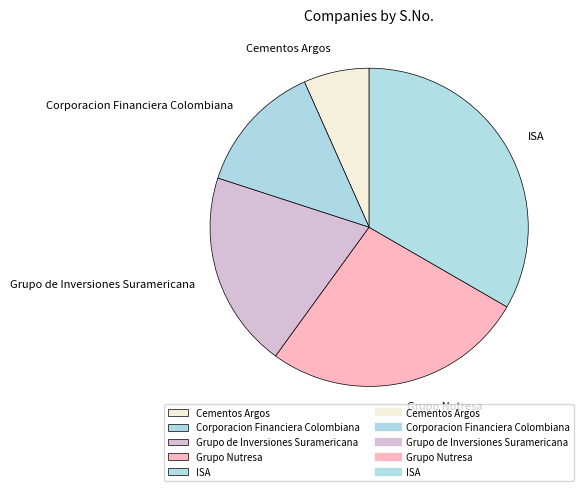

Is ISA the majority of the pie?

No